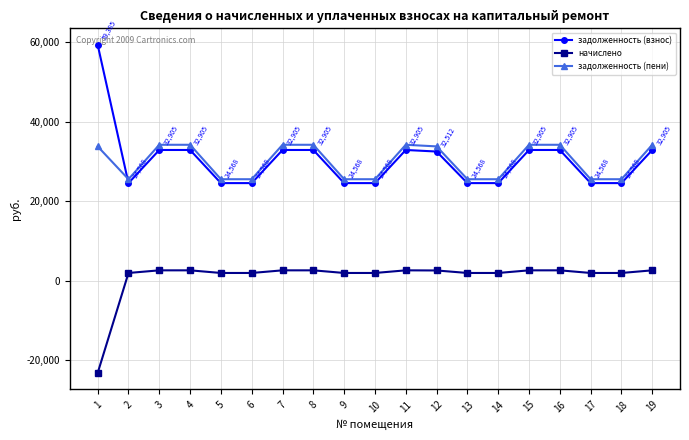

Which series has the widest spread of values?

задолженность (взнос)